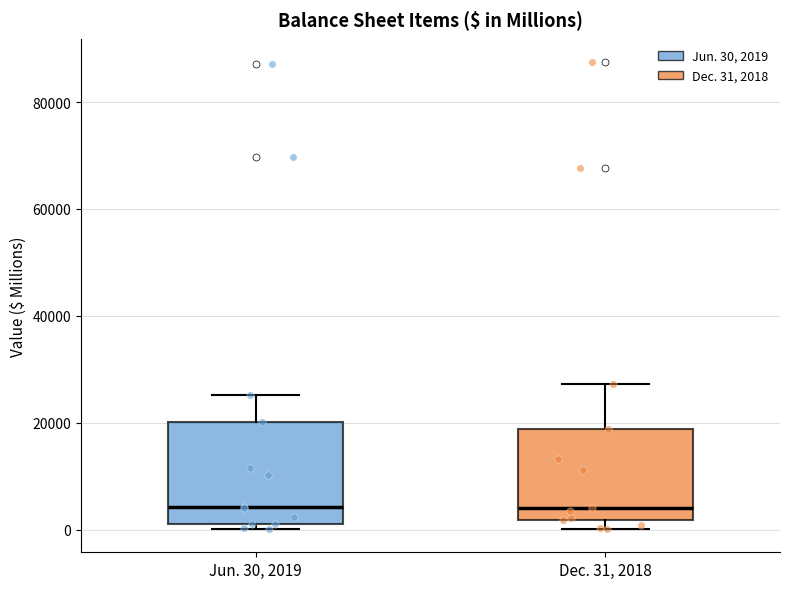

Which box is the tallest, from its lower edge to its upper edge?

Jun. 30, 2019